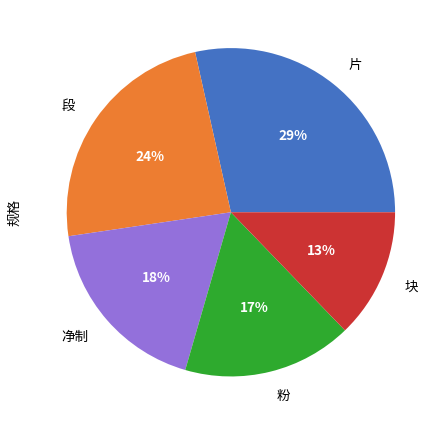

Approximately how many times larger is the value at 净制 compared to 片?

0.6